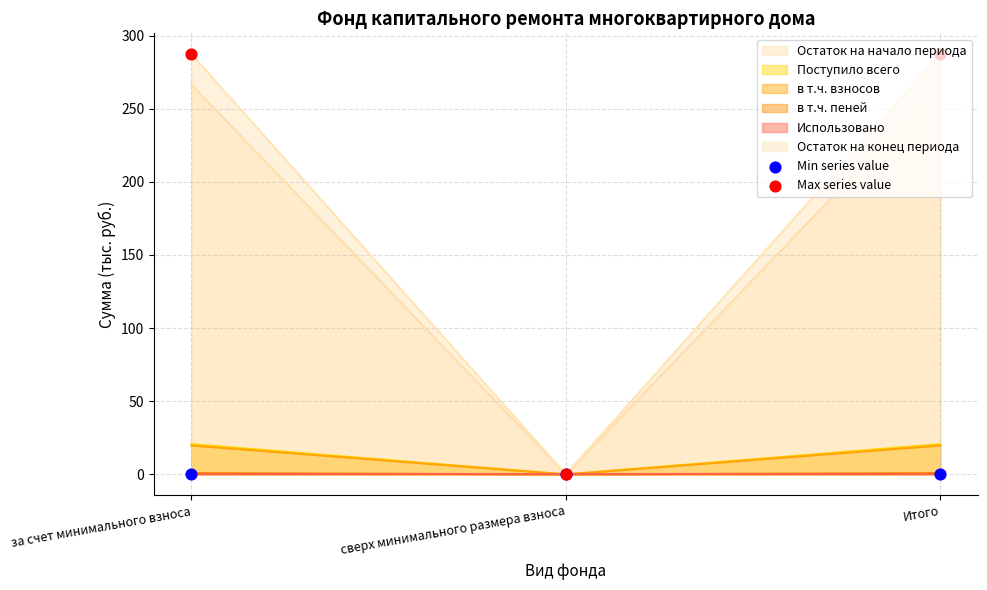

Is the value of Max series value at сверх минимального размера взноса greater than the value of Min series value at за счет минимального взноса?

No